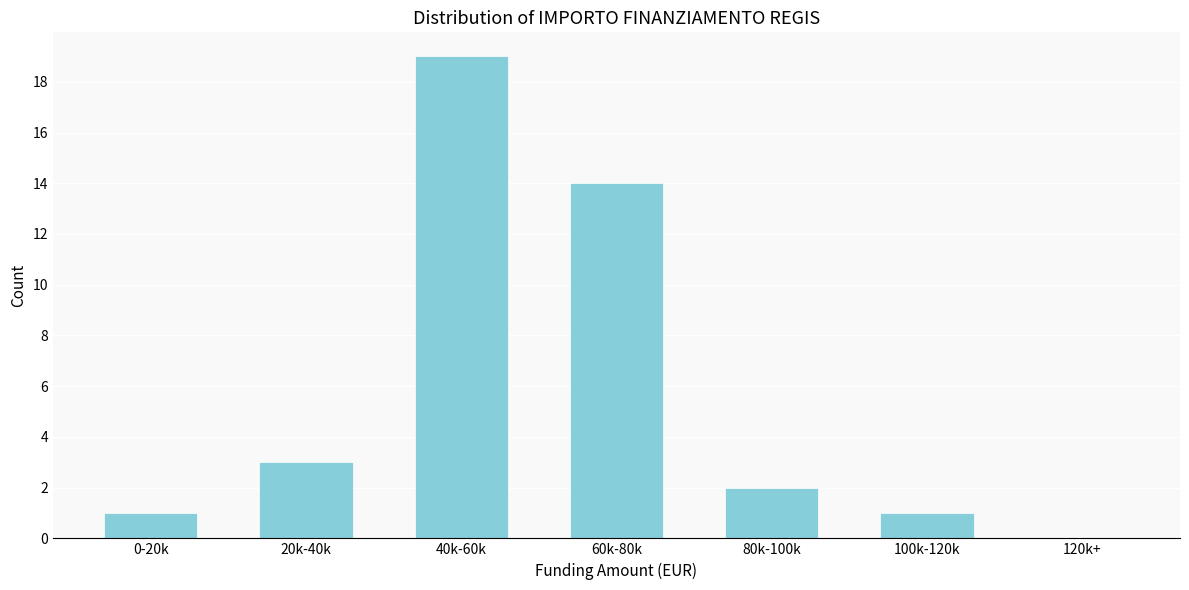

Reading right to left, what are all the values shown in this chart?

120k+=0	100k-120k=1	80k-100k=2	60k-80k=14	40k-60k=19	20k-40k=3	0-20k=1